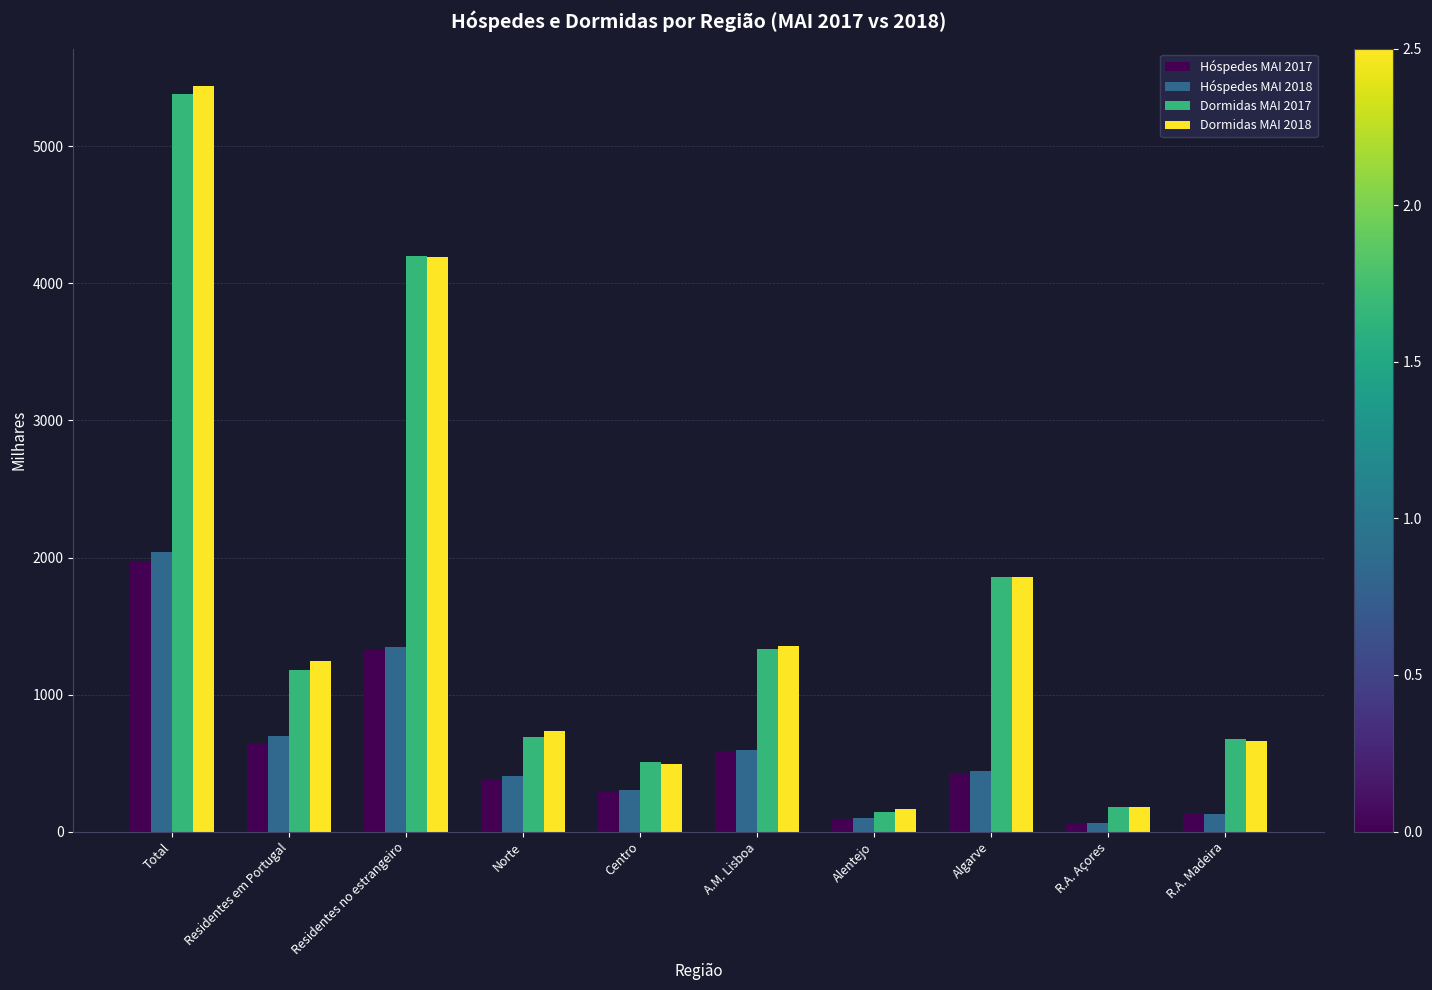

How many data points does each series have?

10